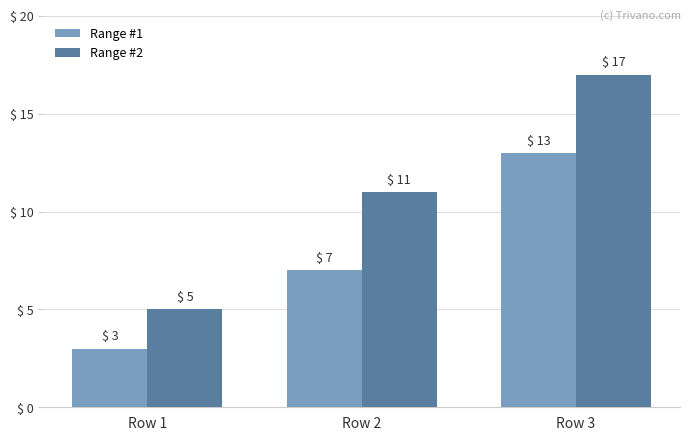

Are the bars horizontal?

No